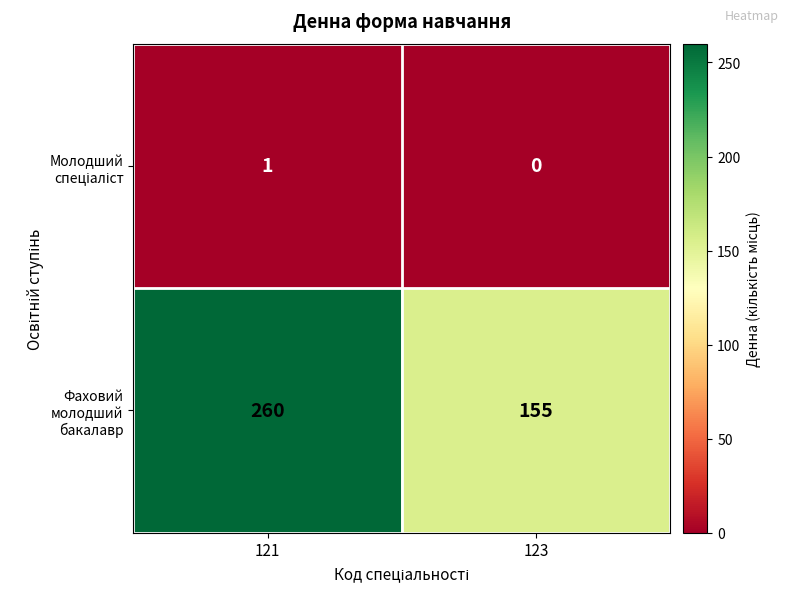

Which category has the lowest value across all series?

123